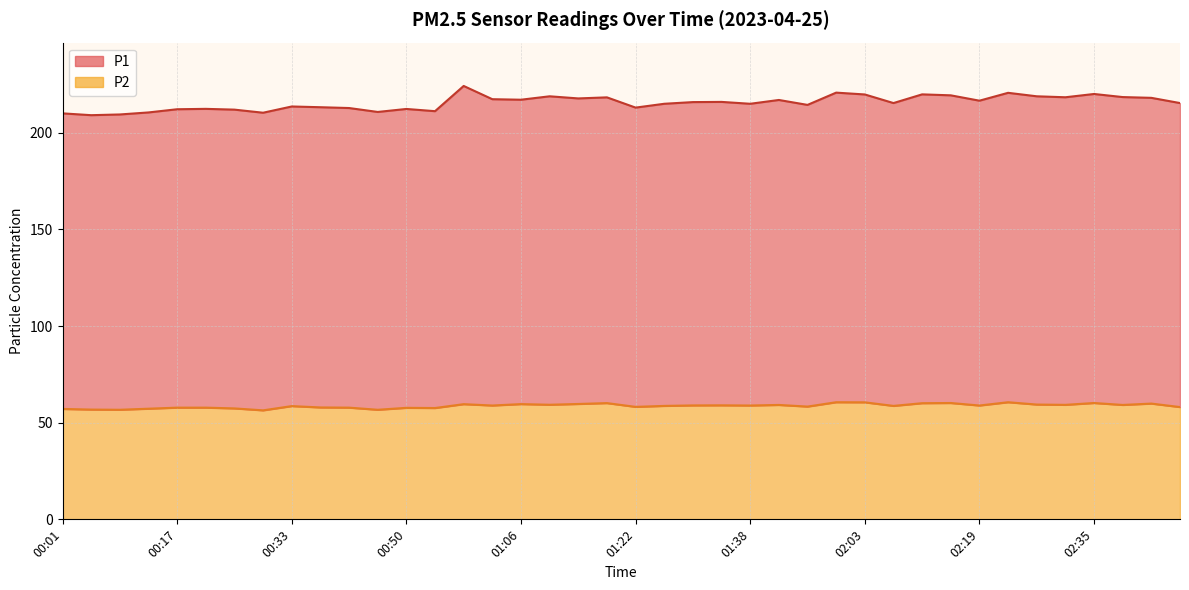

List the labels in order of P2 value, largest first.

01:59, 02:23, 02:03, 02:15, 02:35, 01:18, 02:11, 02:43, 01:14, 01:06, 00:58, 02:27, 01:10, 02:31, 01:51, 02:39, 01:34, 01:30, 01:02, 01:38, 02:19, 01:26, 02:07, 00:33, 01:55, 01:22, 02:48, 00:37, 00:17, 00:21, 00:41, 00:50, 00:54, 00:25, 00:13, 00:01, 00:05, 00:09, 00:46, 00:29